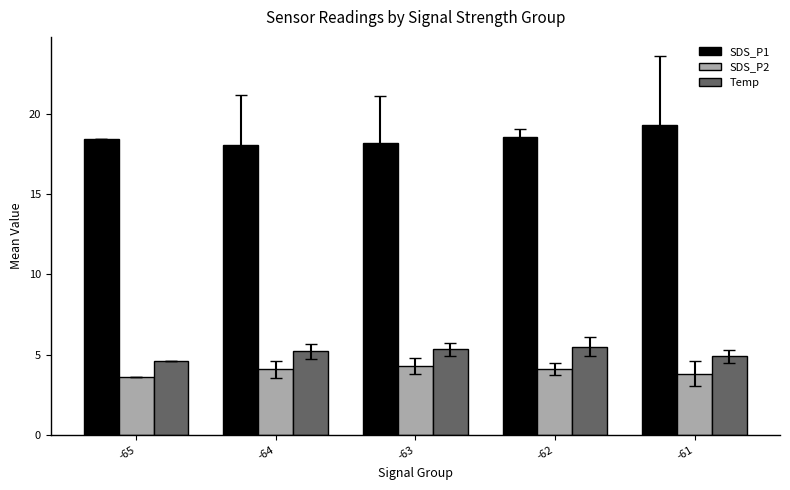

List the series in order of their peak value, highest first.

SDS_P1, Temp, SDS_P2